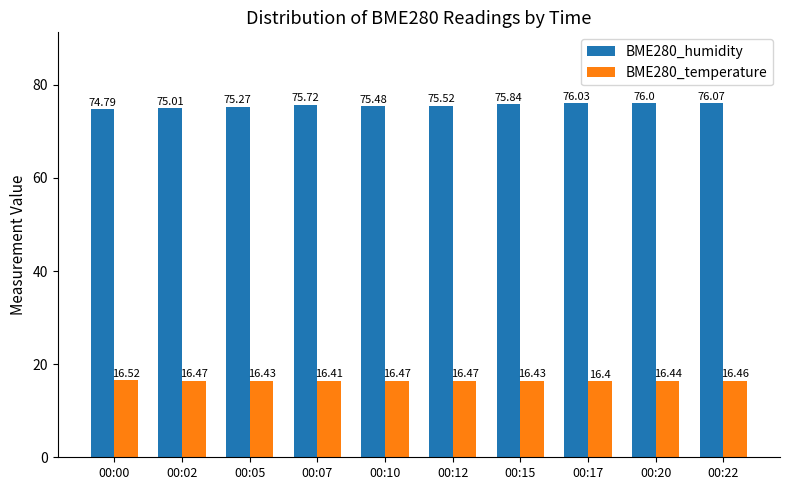

Between 00:15 and 00:17, which series saw the biggest shift?

BME280_humidity